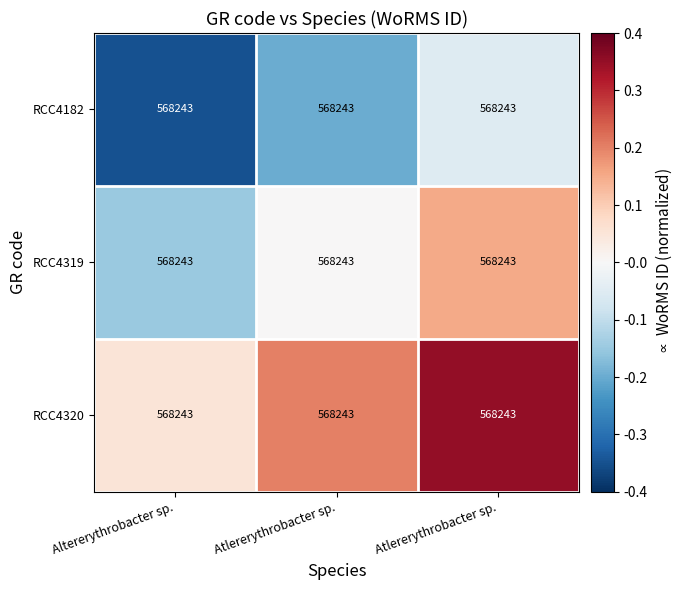

Which category has the lowest value across all series?

Altererythrobacter sp.